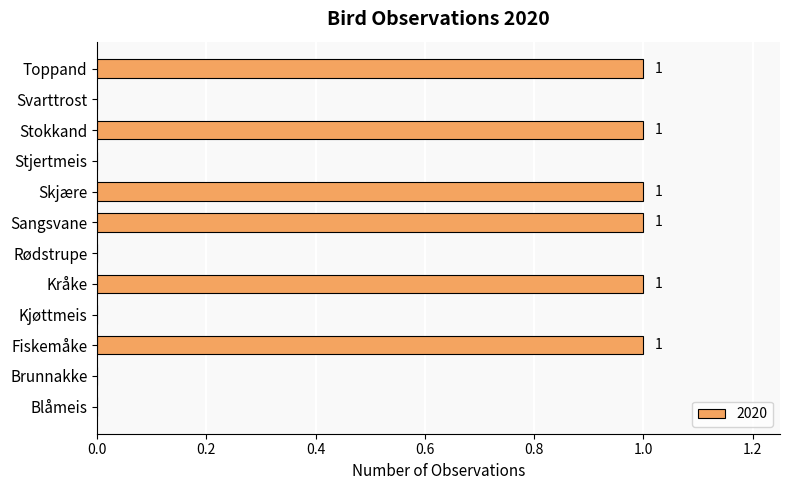

What is the difference between the values at Stokkand and Svarttrost?

1